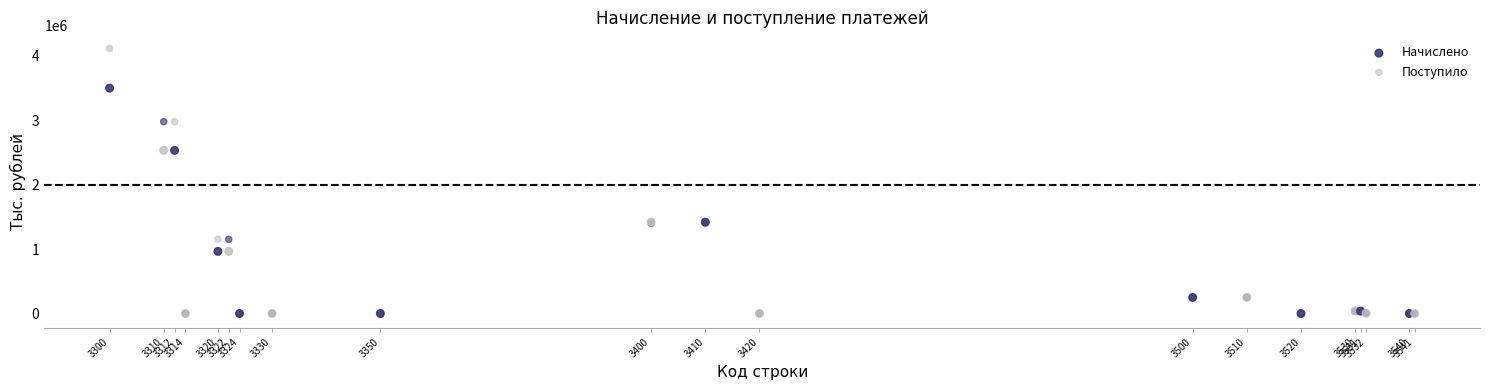

Which series reaches the maximum Y coordinate?

Поступило